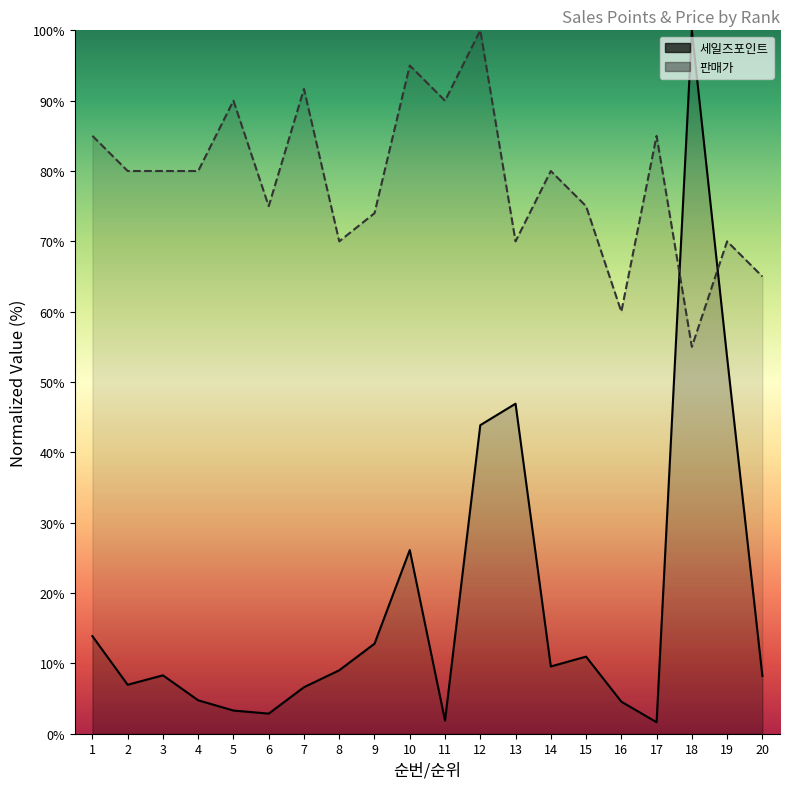

What is the value of the 판매가 point at the 5th from the left?

90.0